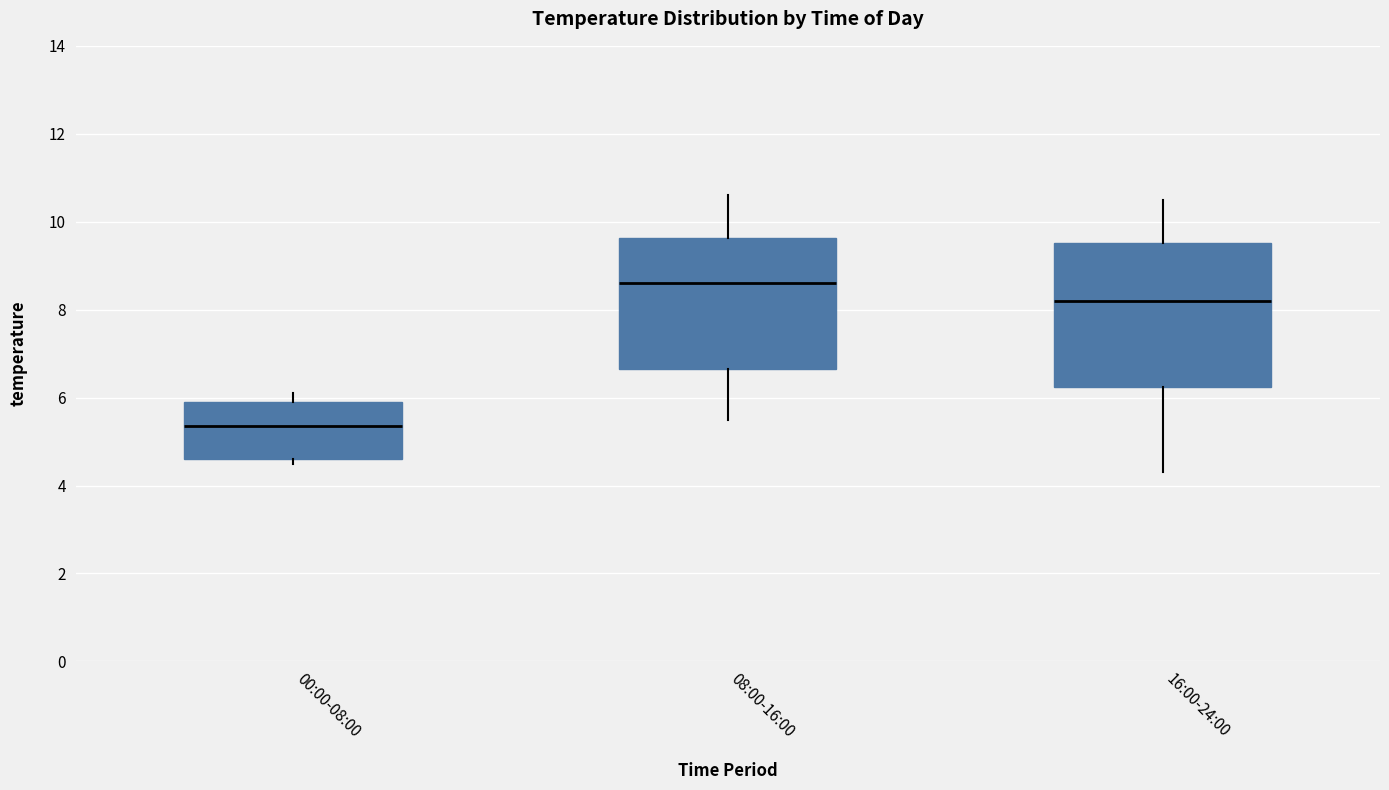

Which box is the tallest, from its lower edge to its upper edge?

16:00-24:00